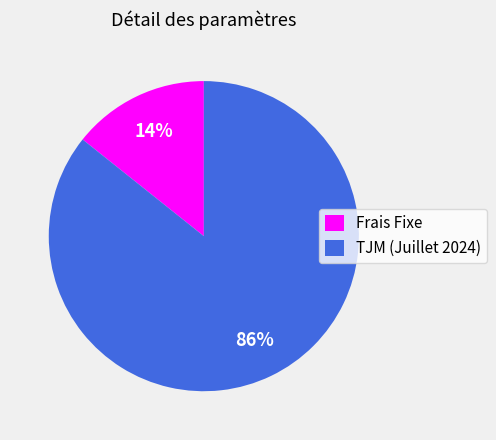

Which category has the smallest portion of the pie?

Frais Fixe